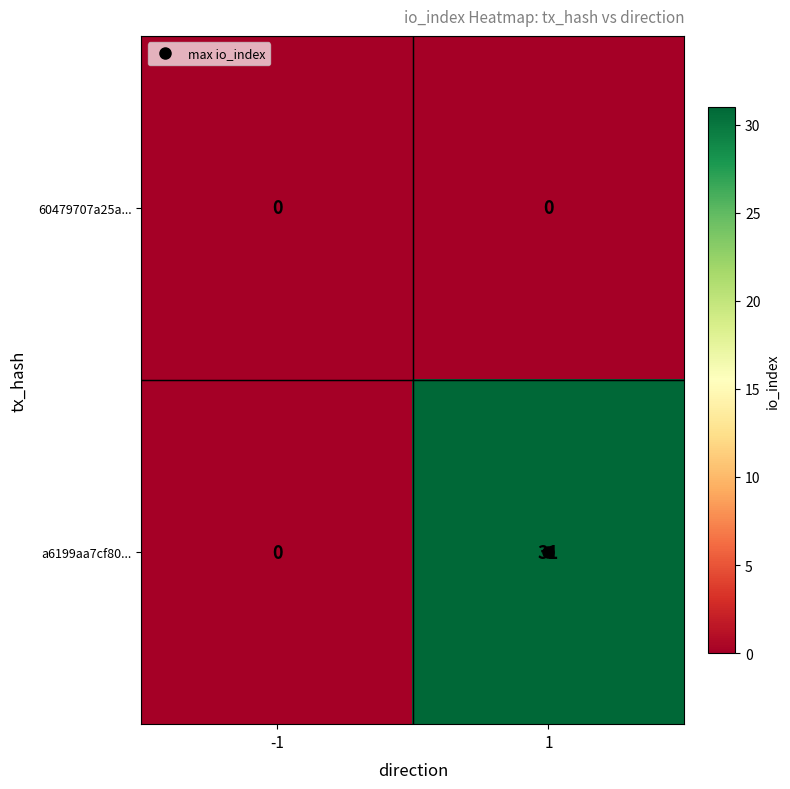

How many categories are shown in the chart?

2